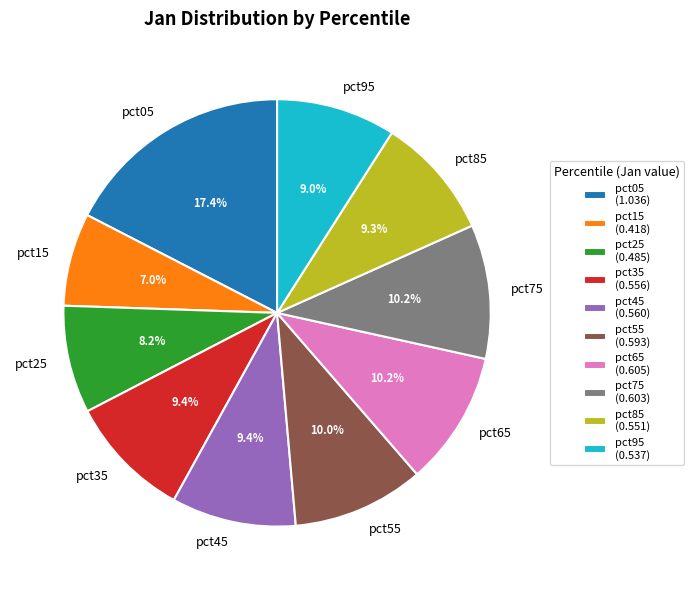

Is pct65 the majority of the pie?

No